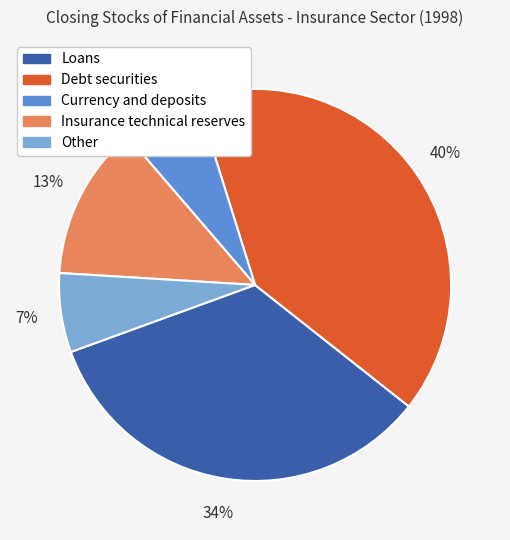

True or false: Currency and deposits accounts for 1% of the total.

False